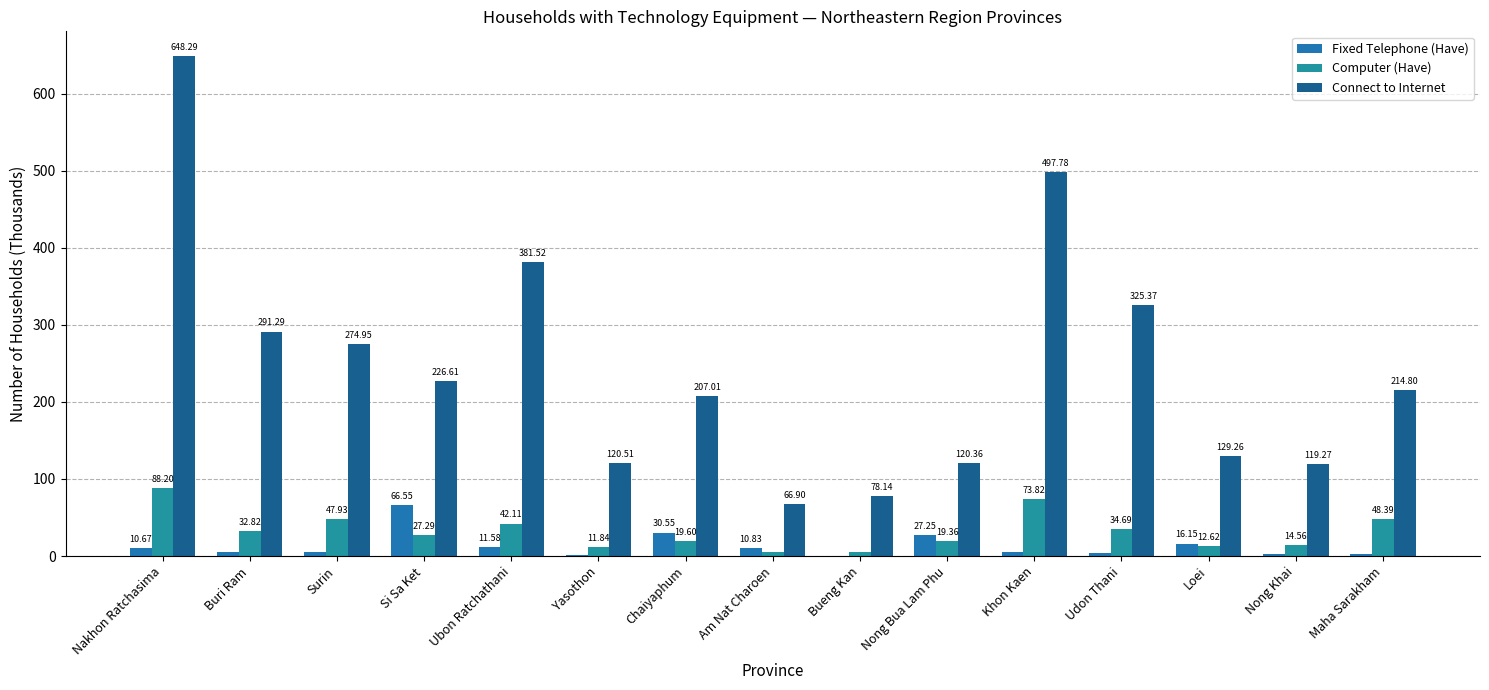

Reading left to right, list all the values displayed in this chart.

Fixed Telephone (Have): Nakhon Ratchasima=10.7	Buri Ram=5.7	Surin=4.7	Si Sa Ket=66.5	Ubon Ratchathani=11.6	Yasothon=0.9	Chaiyaphum=30.6	Am Nat Charoen=10.8	Bueng Kan=0.3	Nong Bua Lam Phu=27.2	Khon Kaen=5.4	Udon Thani=3.5	Loei=16.1	Nong Khai=2.3	Maha Sarakham=3.1
Computer (Have): Nakhon Ratchasima=88.2	Buri Ram=32.8	Surin=47.9	Si Sa Ket=27.3	Ubon Ratchathani=42.1	Yasothon=11.8	Chaiyaphum=19.6	Am Nat Charoen=5.4	Bueng Kan=5.5	Nong Bua Lam Phu=19.4	Khon Kaen=73.8	Udon Thani=34.7	Loei=12.6	Nong Khai=14.6	Maha Sarakham=48.4
Connect to Internet: Nakhon Ratchasima=648.3	Buri Ram=291.3	Surin=274.9	Si Sa Ket=226.6	Ubon Ratchathani=381.5	Yasothon=120.5	Chaiyaphum=207.0	Am Nat Charoen=66.9	Bueng Kan=78.1	Nong Bua Lam Phu=120.4	Khon Kaen=497.8	Udon Thani=325.4	Loei=129.3	Nong Khai=119.3	Maha Sarakham=214.8